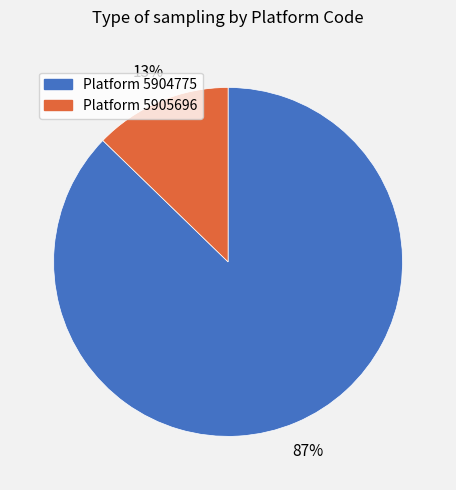

Between Platform 5905696 and Platform 5904775, which is larger?

Platform 5904775